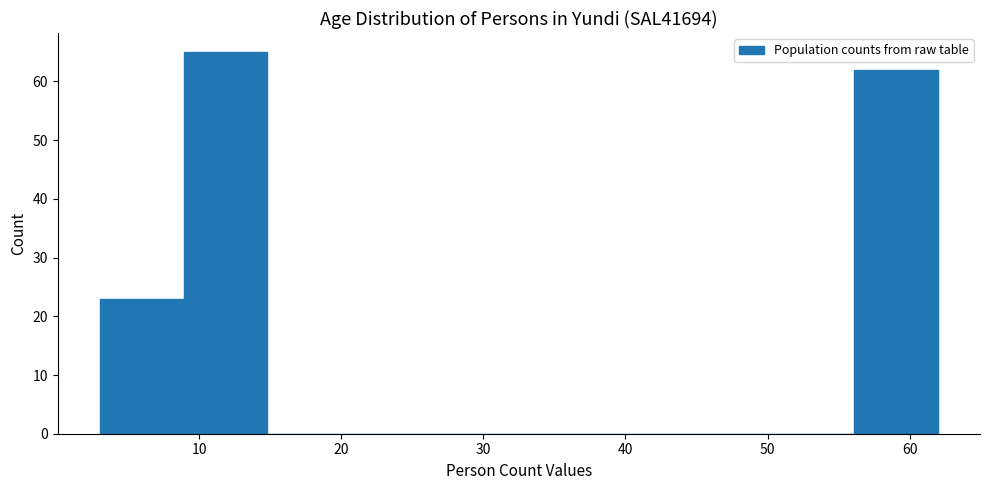

How tall is the bar that spans 56.1 to 62.0 on the x-axis? Neither the bar edges nor the heights are printed on the chart, so give them approximately, as read against the axes.

62